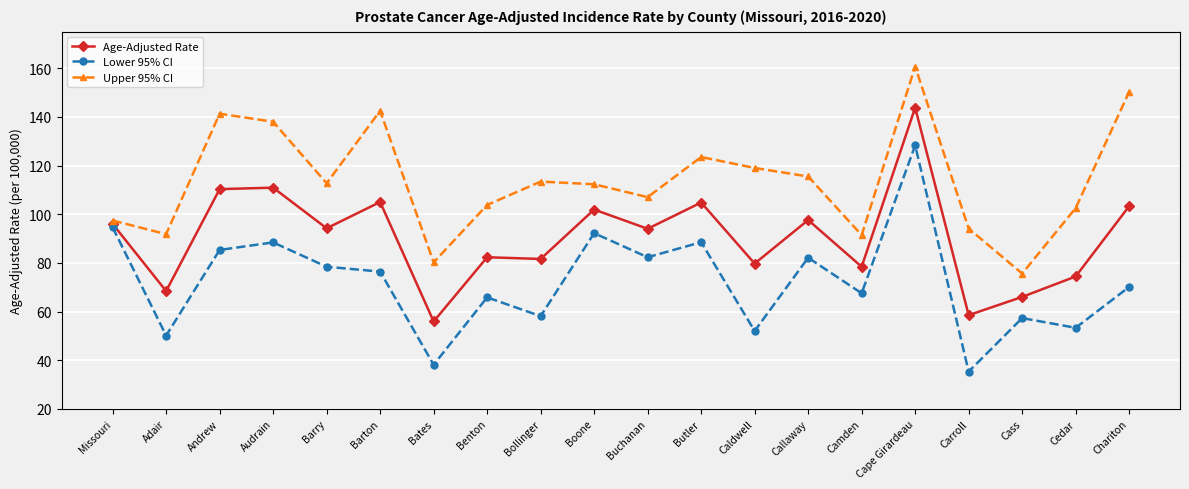

At which label does Lower 95% CI reach its minimum?

Carroll